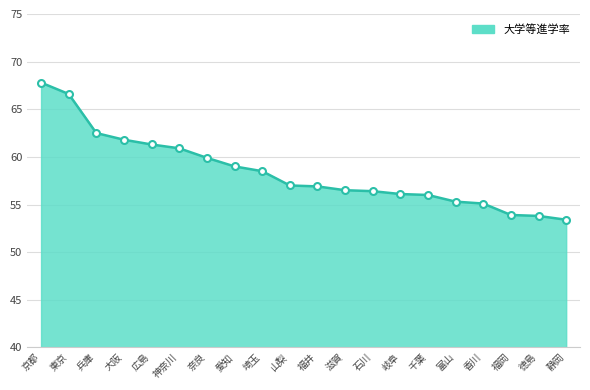

The chart shows a value of 62.5 at 兵庫. True or false?

True